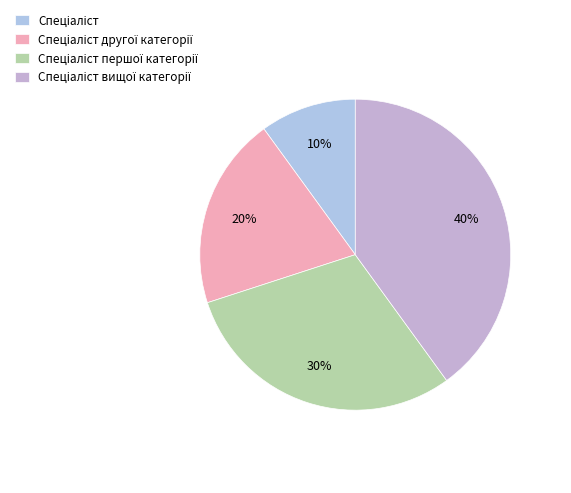

How many slices are in this pie chart?

4